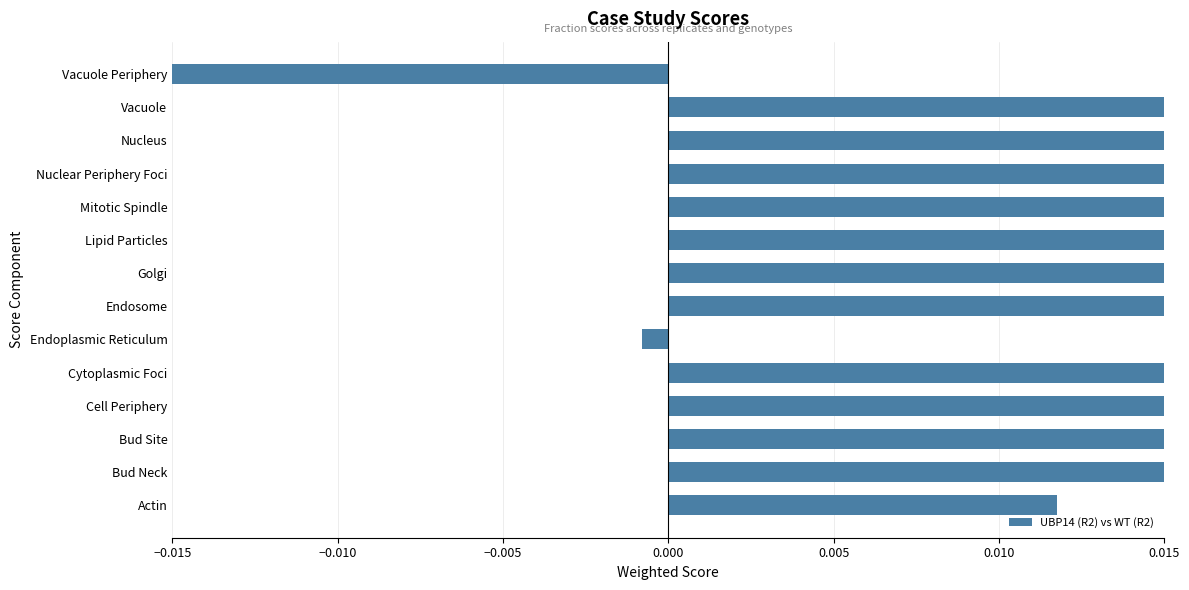

What is the sum of all values?

13.2